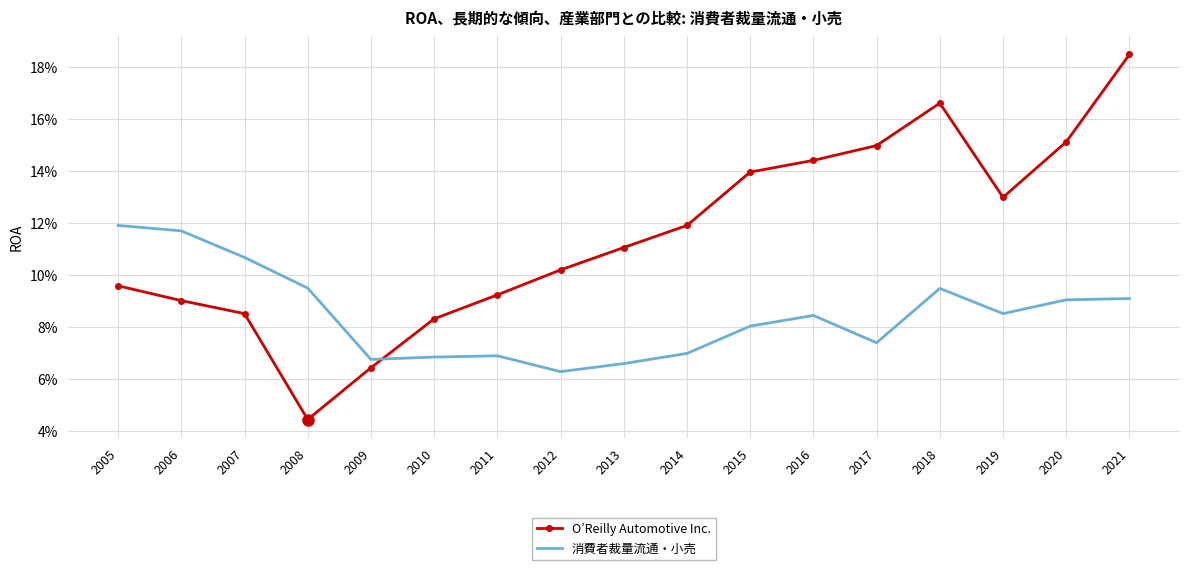

Is it true that O’Reilly Automotive Inc. equals 0.0 at 2008?

True